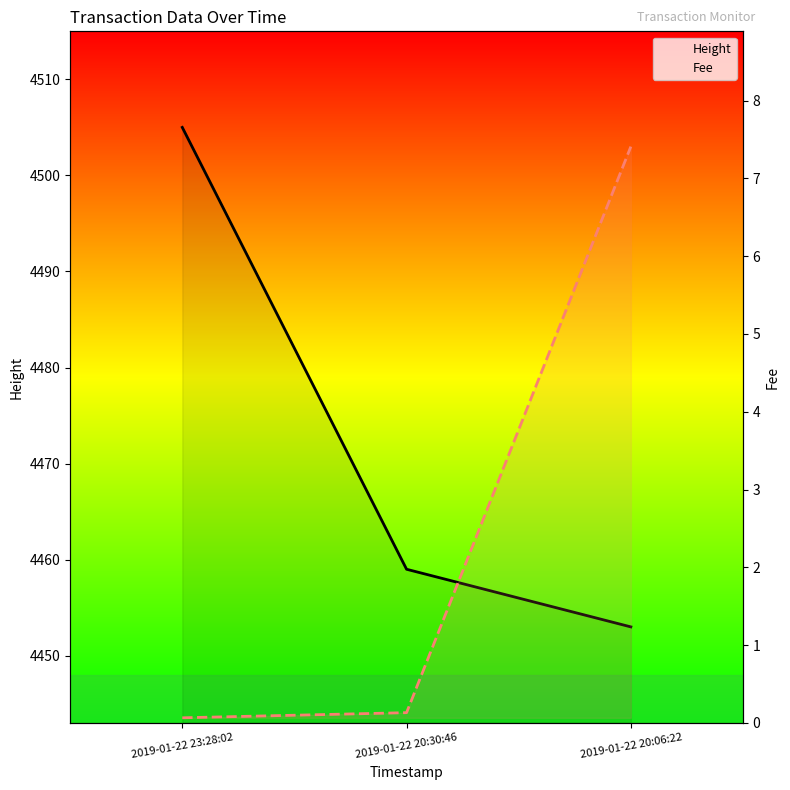

Which series has the largest total across all categories?

Height